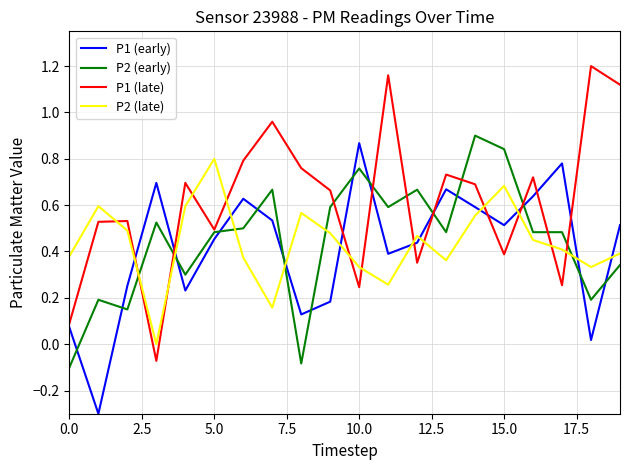

In P2 (late), how many points are lower than both neighbors (excluding endpoints)?

5